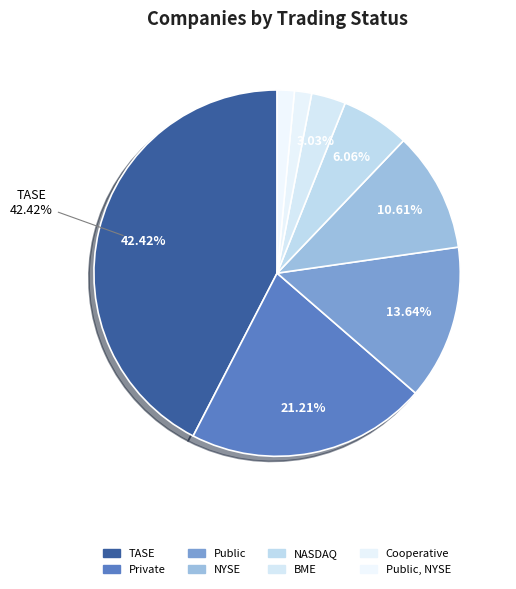

How many segments does this pie chart have?

8